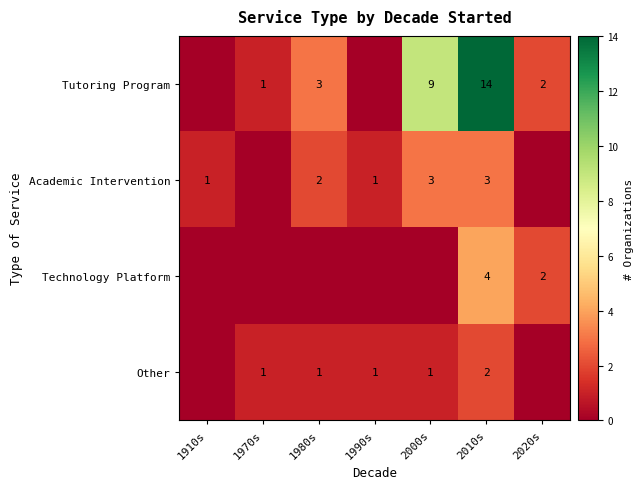

At which category is the sum across all series the highest?

2010s